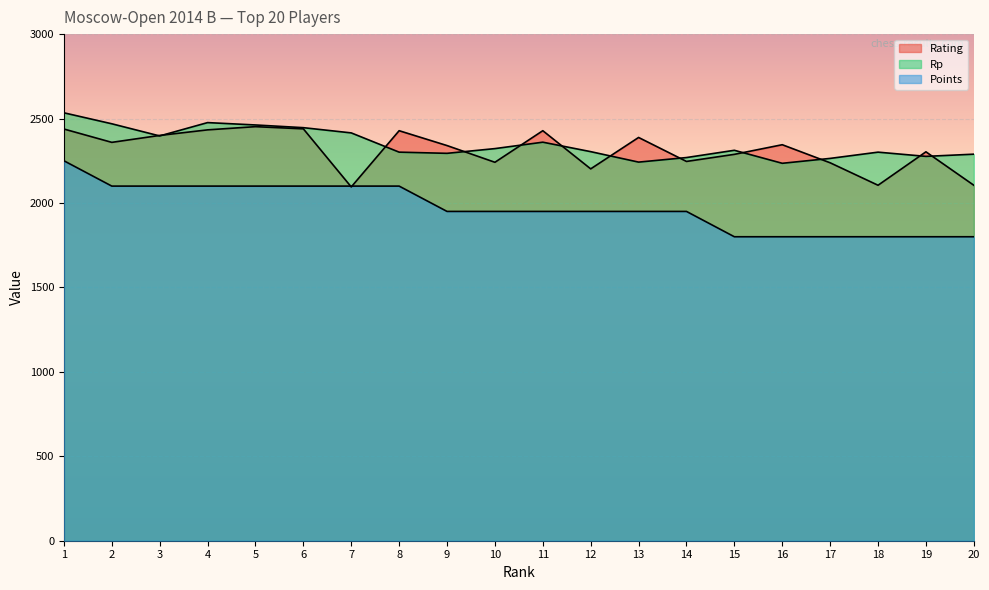

At how many categories does at least one series exceed 2285?

18